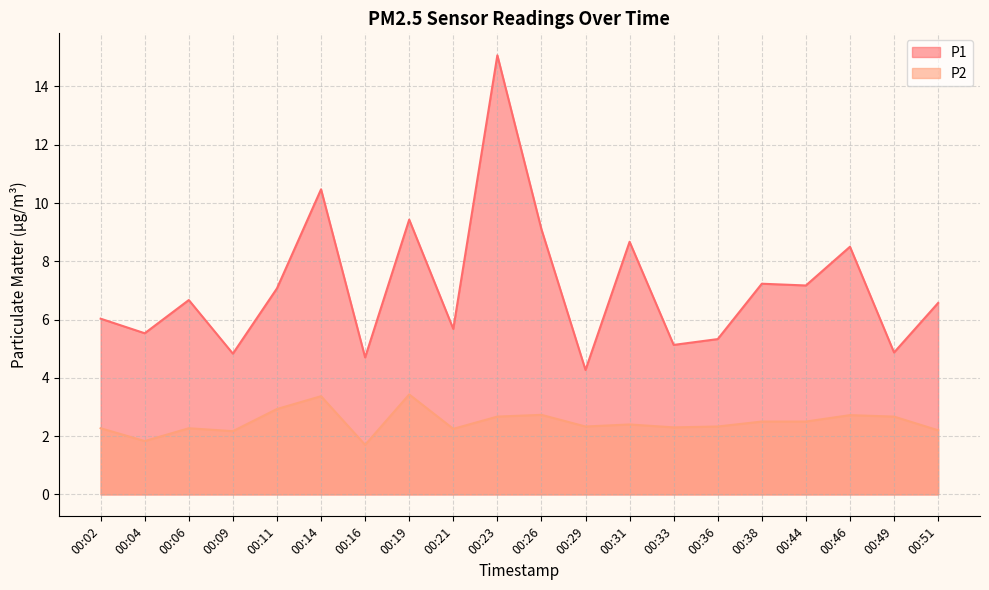

At which label does P2 first exceed 2?

00:02